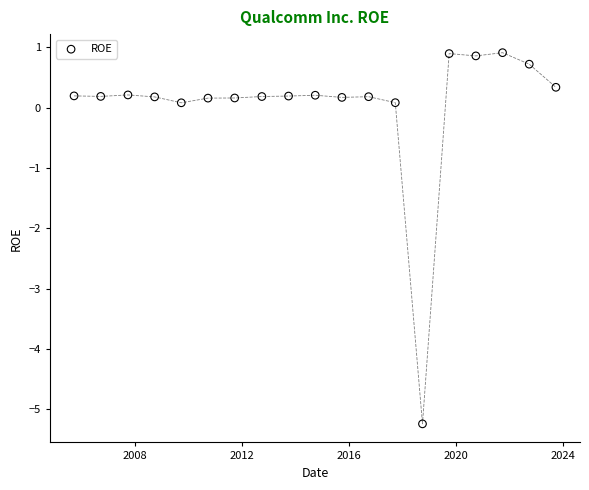

What is the range of X values (max minus min)?

6573.0